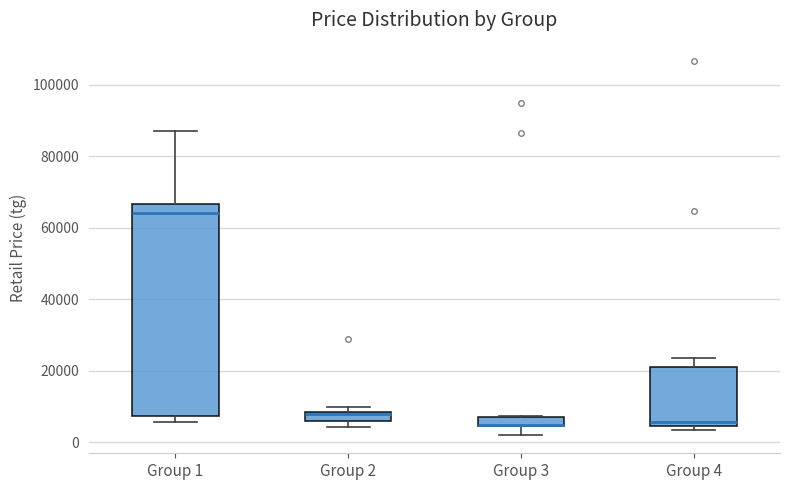

Where does the median line of the box for Group 1 sit on the y-axis? The values are not printed on the chart, so give them approximately, as read against the axis.

64000